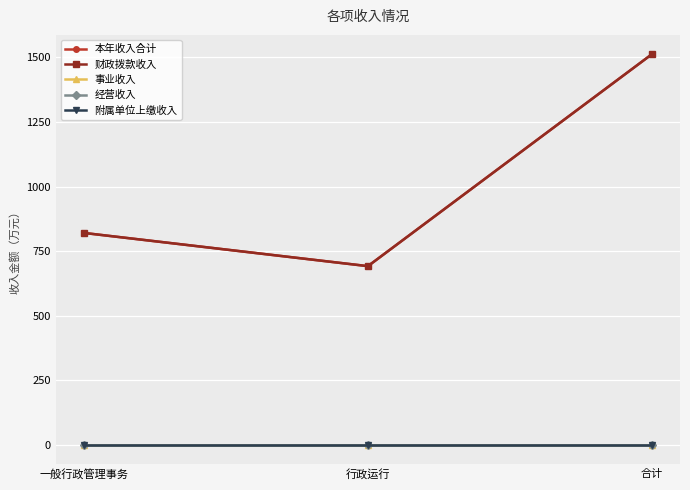

Which has a higher value, 一般行政管理事务 or 合计?

合计